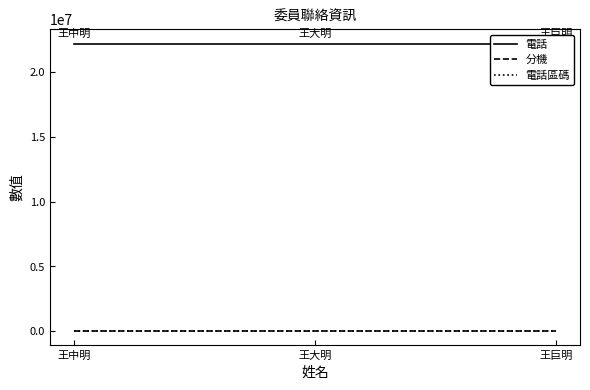

Which has a higher value, 王大明 or 王巨明?

王巨明